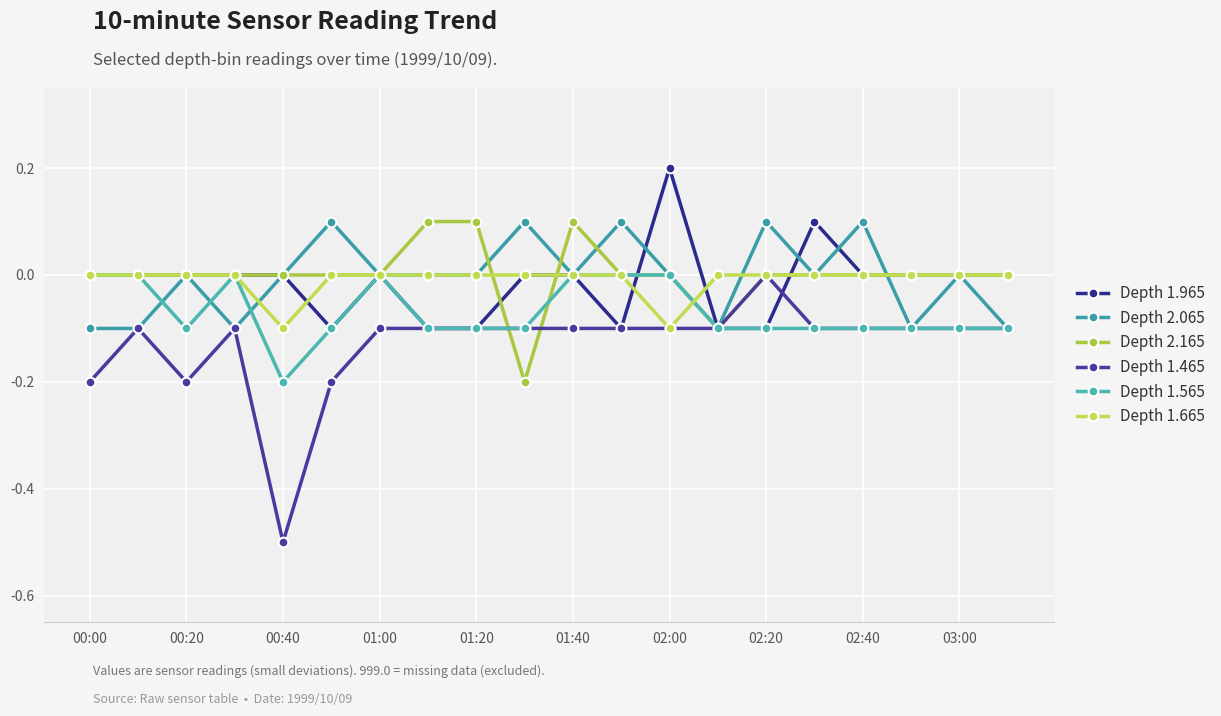

What are all the series names shown in the legend?

Depth 1.965, Depth 2.065, Depth 2.165, Depth 1.465, Depth 1.565, Depth 1.665